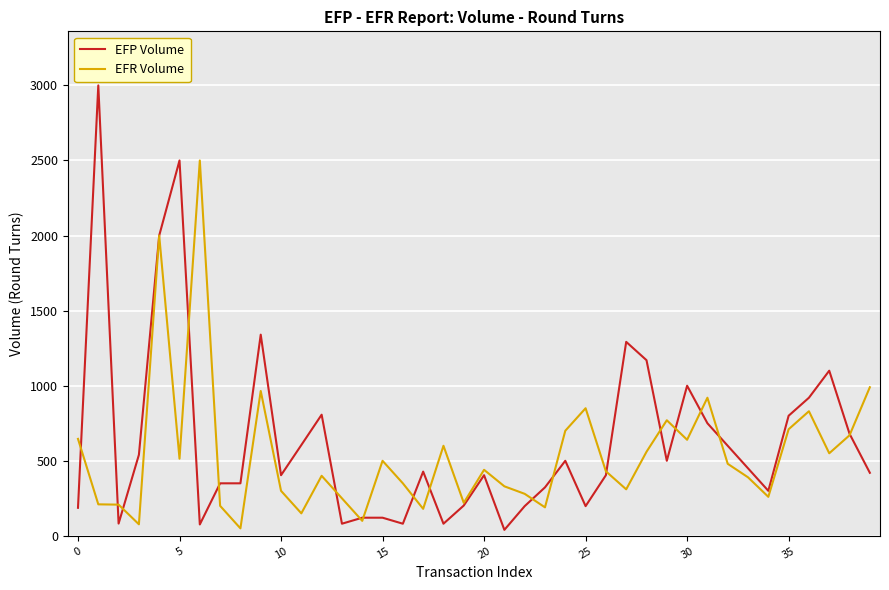

What is the maximum value for EFP Volume?

3000